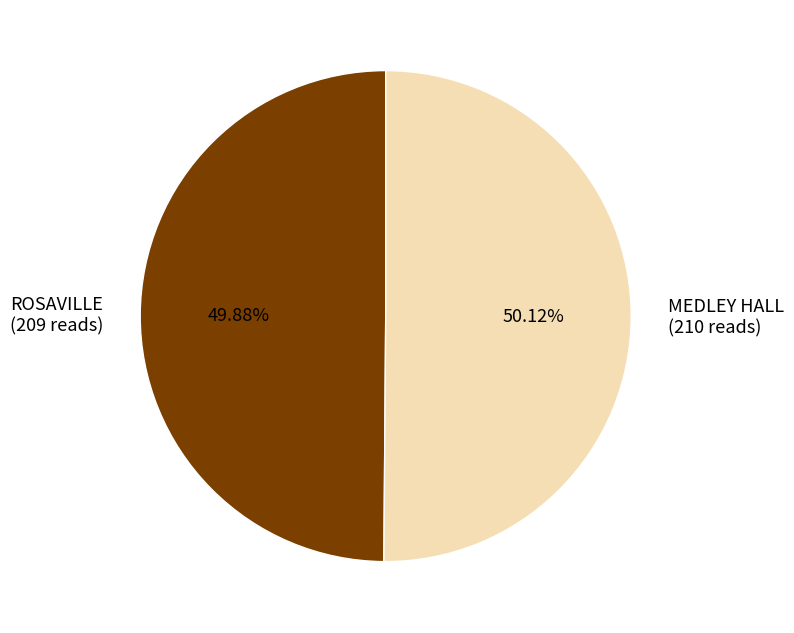

Does any single category account for the majority?

Yes